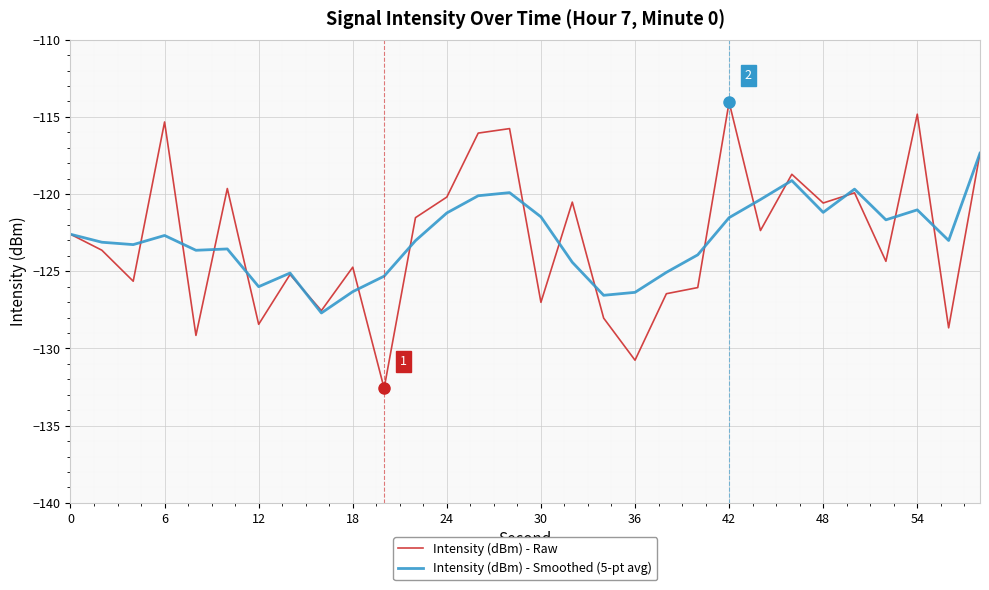

True or false: Intensity (dBm) - Raw has more than 1 points higher than both neighbors.

True